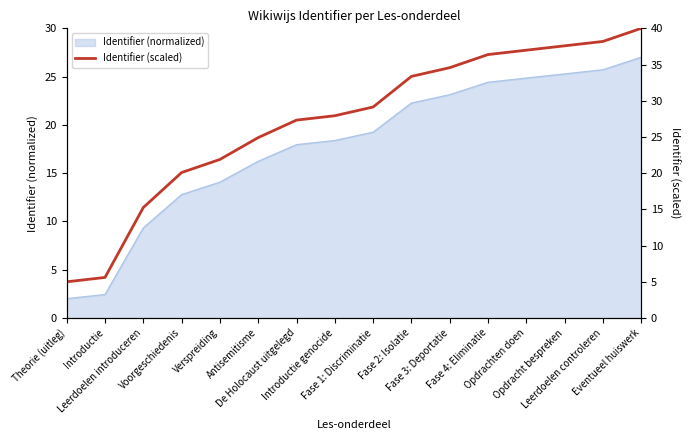

How many data points does each series have?

16